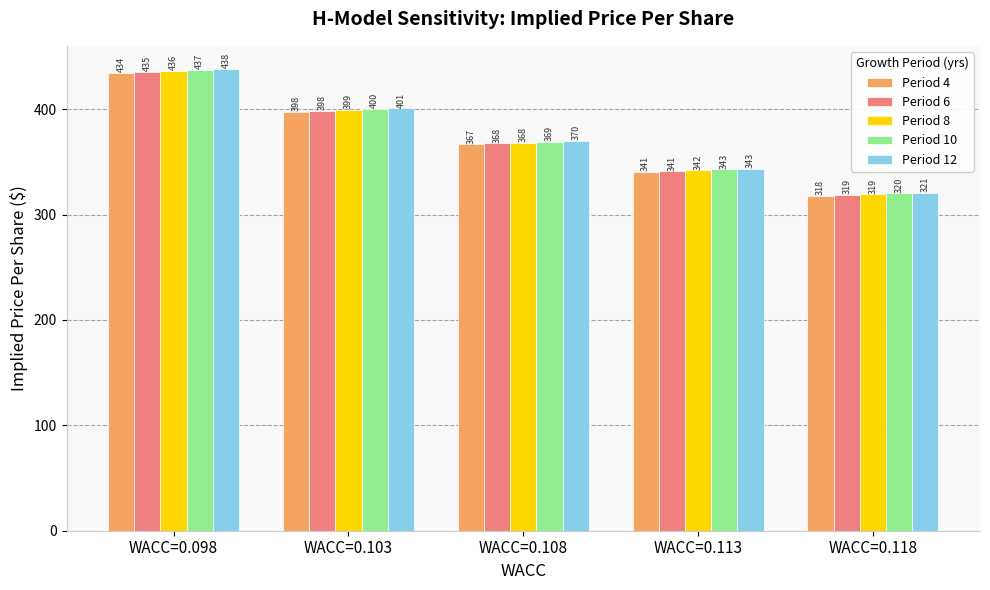

At which label does Period 12 reach its peak?

WACC=0.098